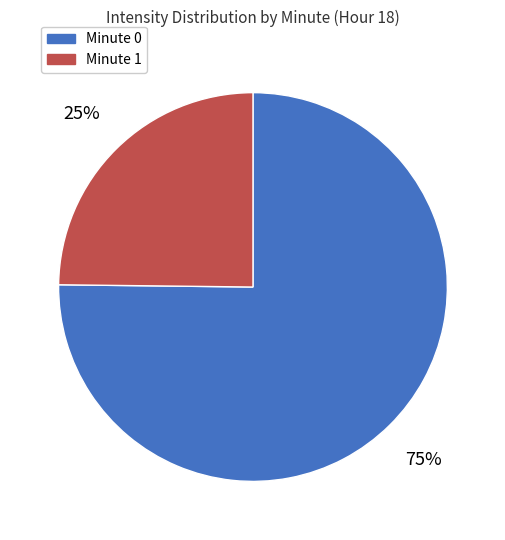

How many slices are in this pie chart?

2